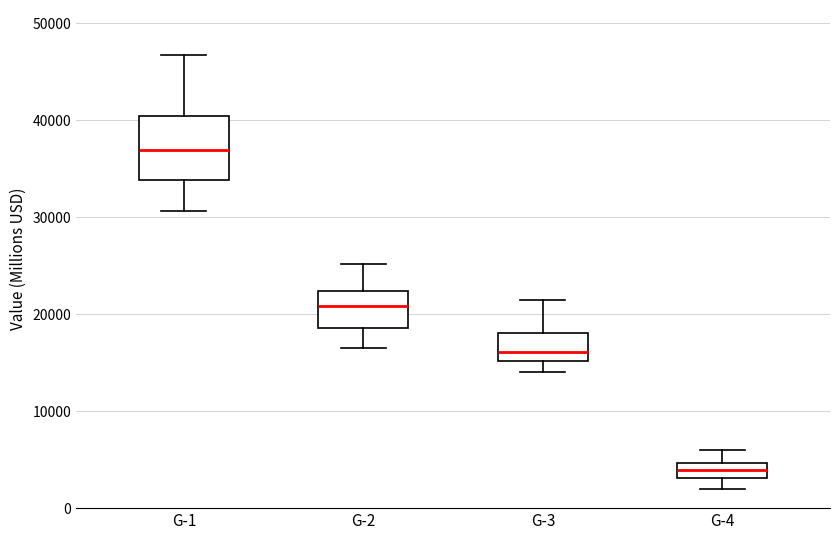

Which box's median line is the highest?

G-1